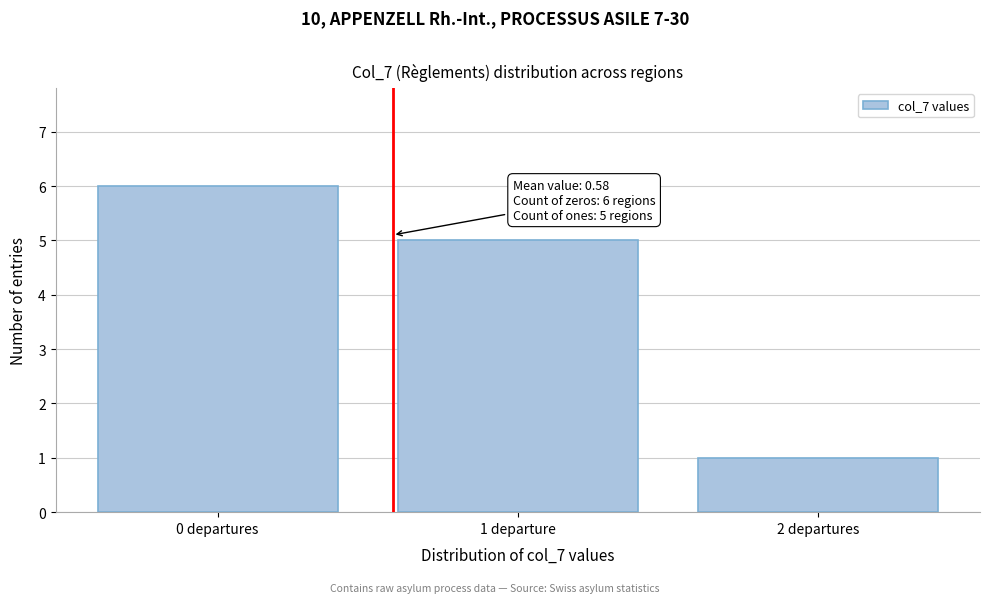

Reading left to right, list all the values displayed in this chart.

6	5	1